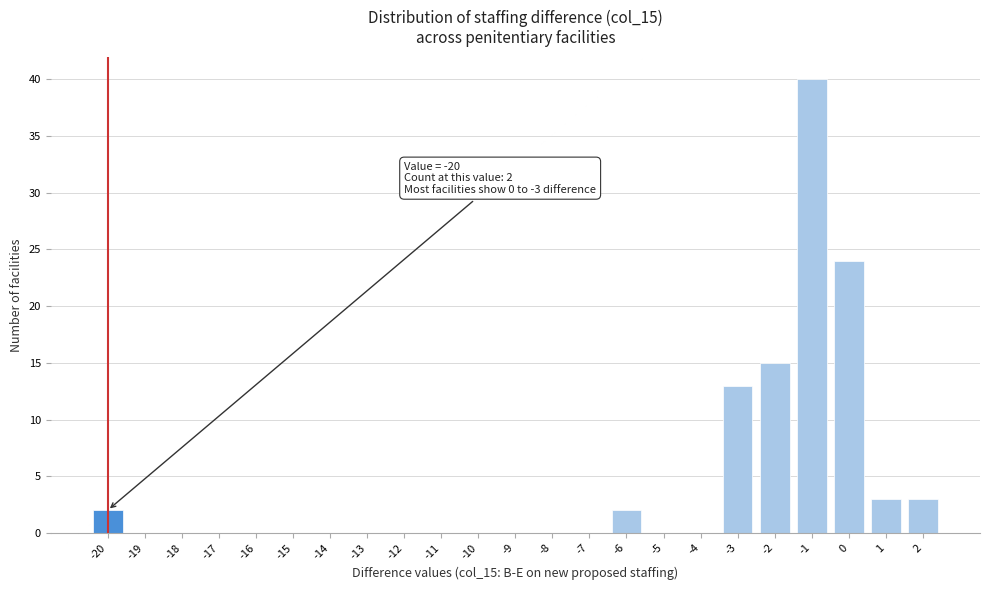

Over which range of the x-axis is the bar tallest?

-1.5 to -0.5